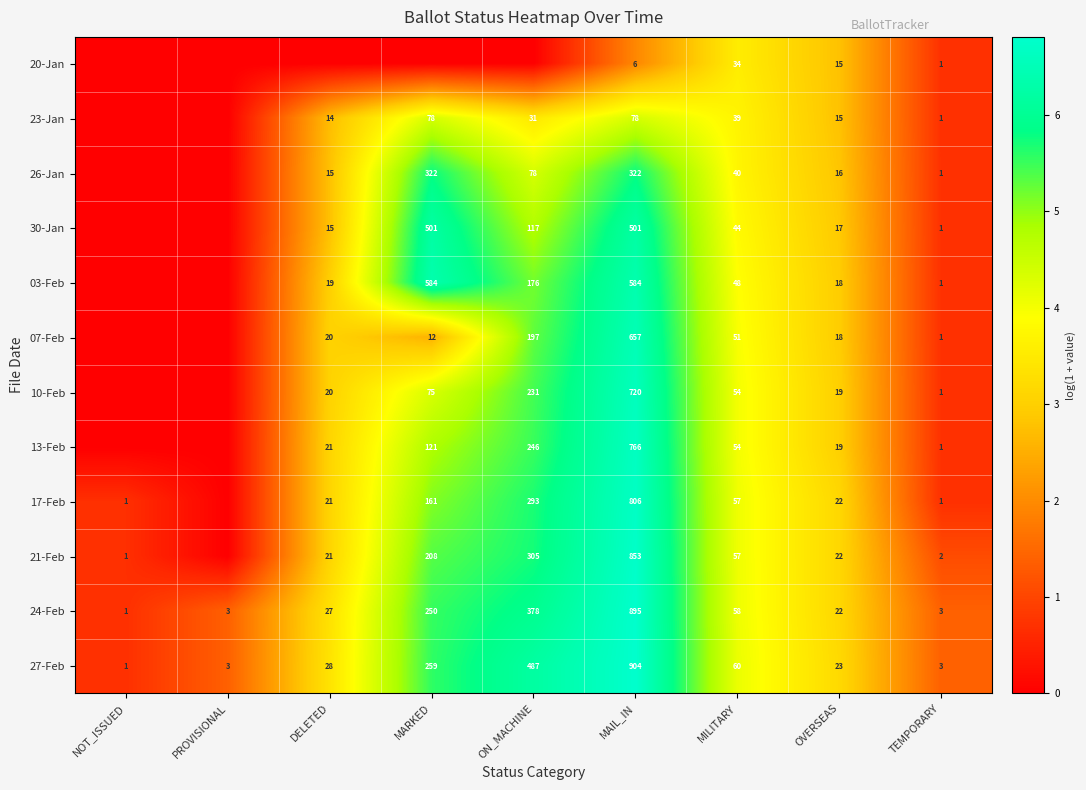

What is the sum of the 13-Feb values at MILITARY and ON_MACHINE?

300